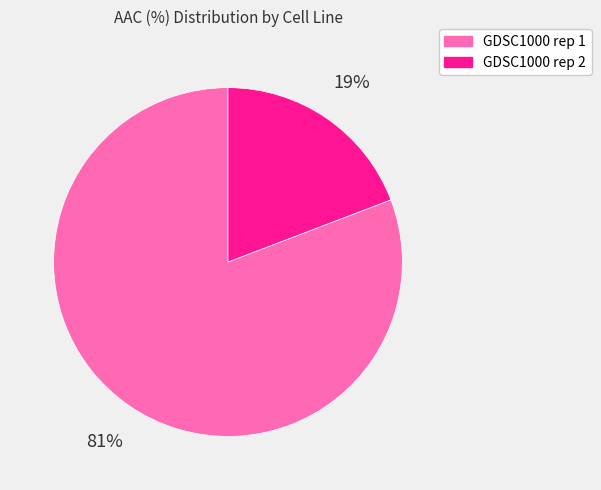

Is the sum of GDSC1000 rep 2 and GDSC1000 rep 1 greater than half?

Yes